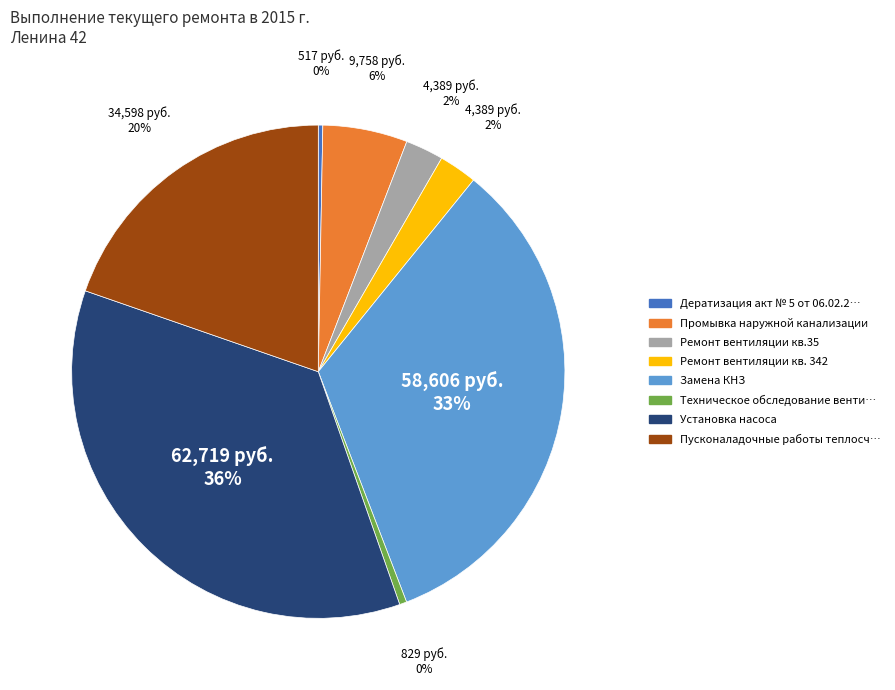

Is there a majority slice in this chart?

No